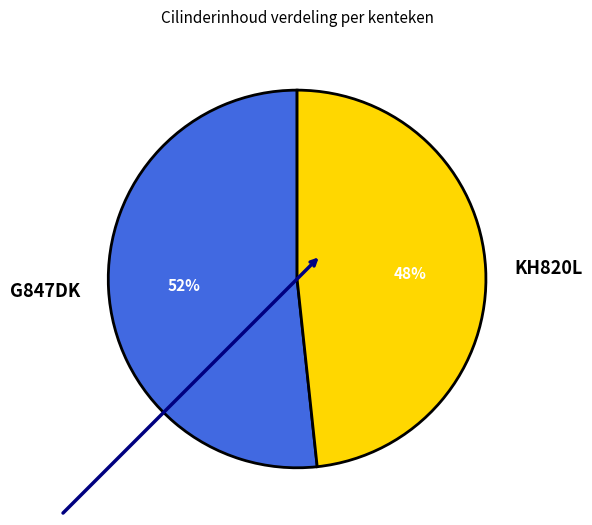

What is the majority slice?

G847DK